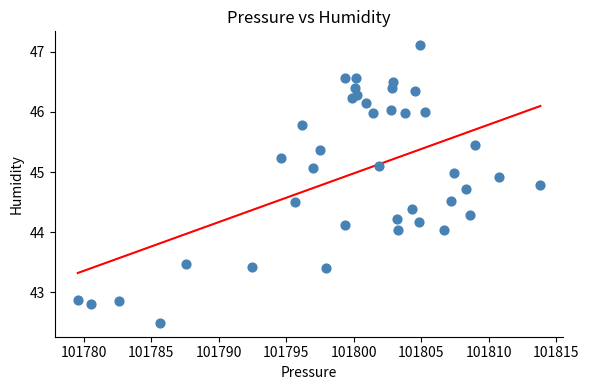

What is the range of X values (max minus min)?

34.3